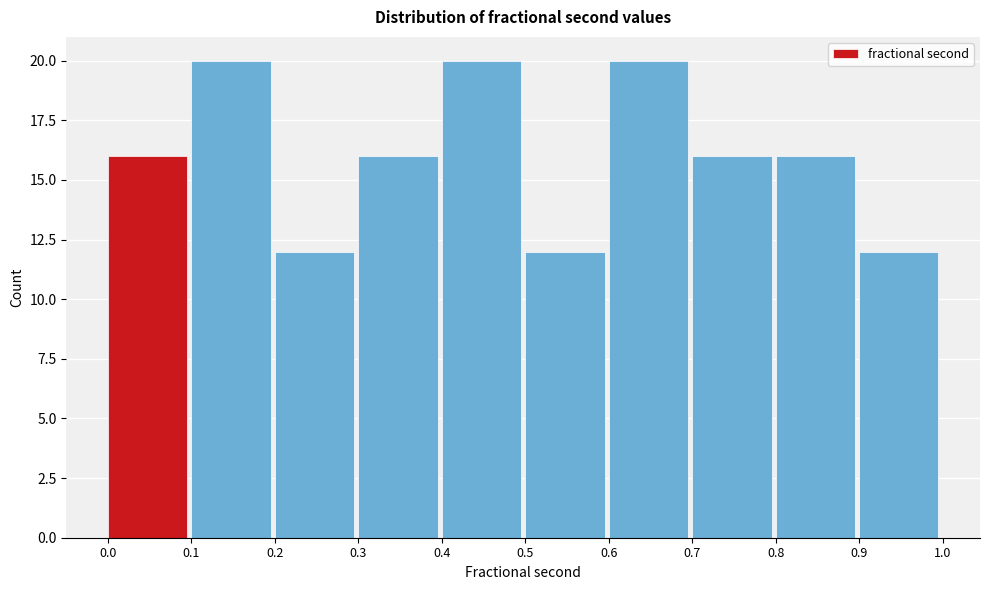

Reading left to right, list every bar in this chart as the range it spans on the x-axis followed by its height. The values are not printed on the chart, so give them approximately, as read against the axis.

0.0 to 0.1: 16
0.1 to 0.2: 20
0.2 to 0.3: 12
0.3 to 0.4: 16
0.4 to 0.5: 20
0.5 to 0.6: 12
0.6 to 0.7: 20
0.7 to 0.8: 16
0.8 to 0.9: 16
0.9 to 1.0: 12